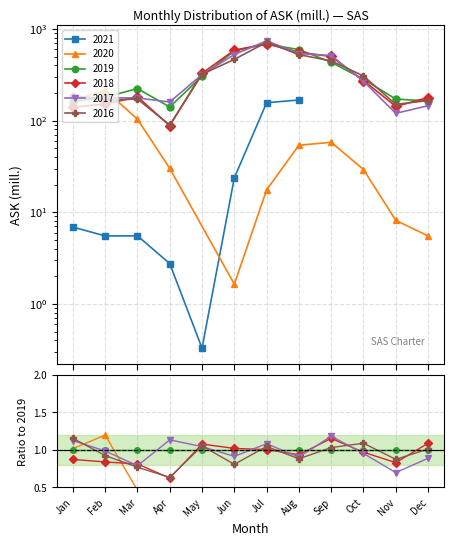

How many intersections are there between 2016 and 2018?

7